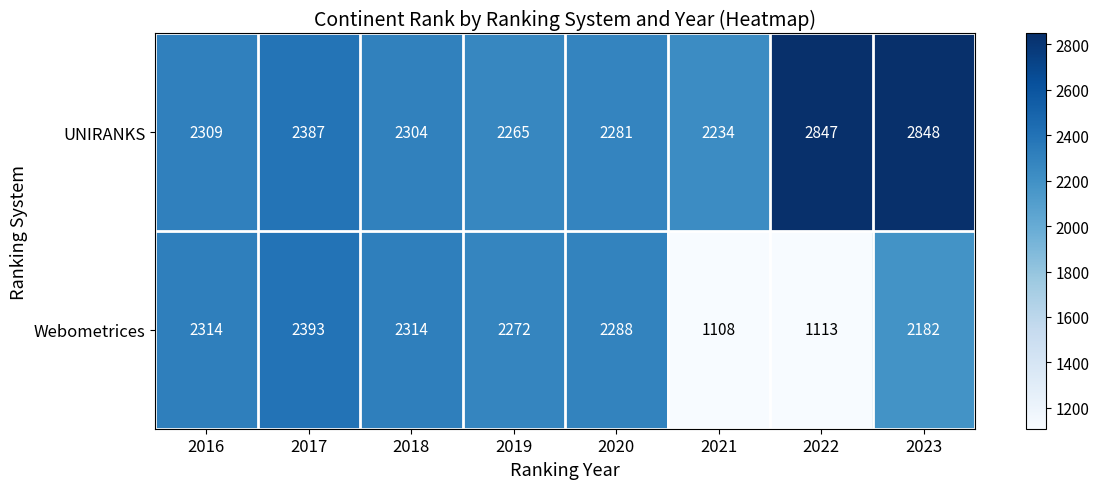

Count the number of data series in this chart.

2